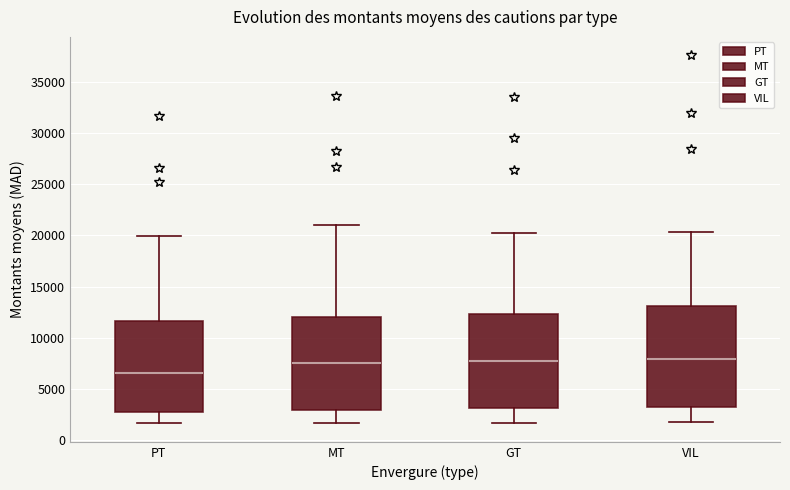

Where does the median line of the box for GT sit on the y-axis? The values are not printed on the chart, so give them approximately, as read against the axis.

7500